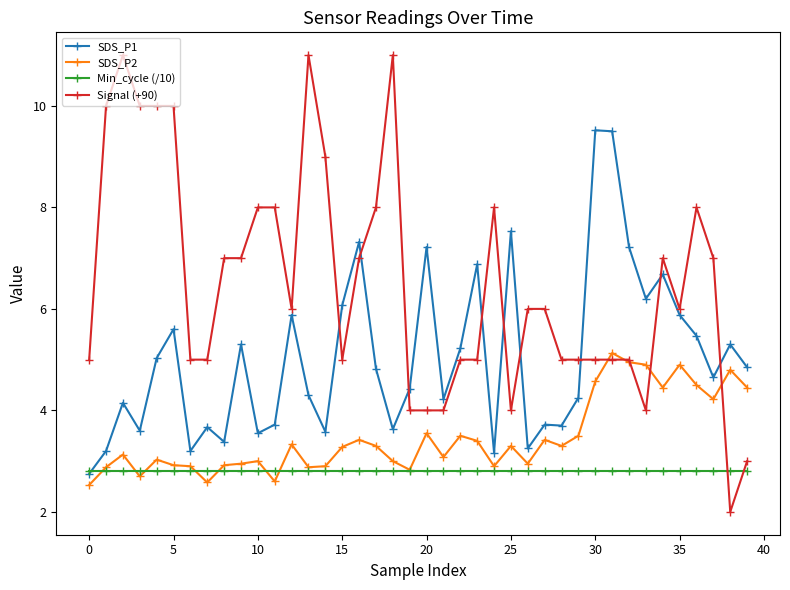

What is the difference between the maximum and minimum values in the SDS_P2 series?

2.6